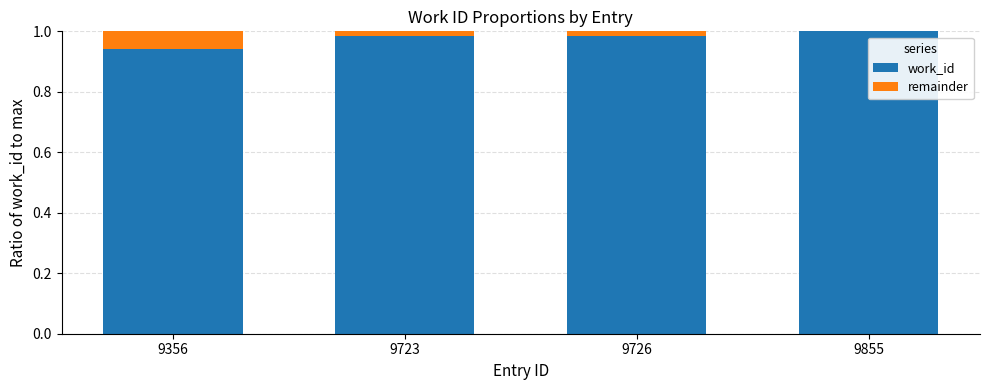

The value of work_id at 9723 is 1.0. True or false?

True